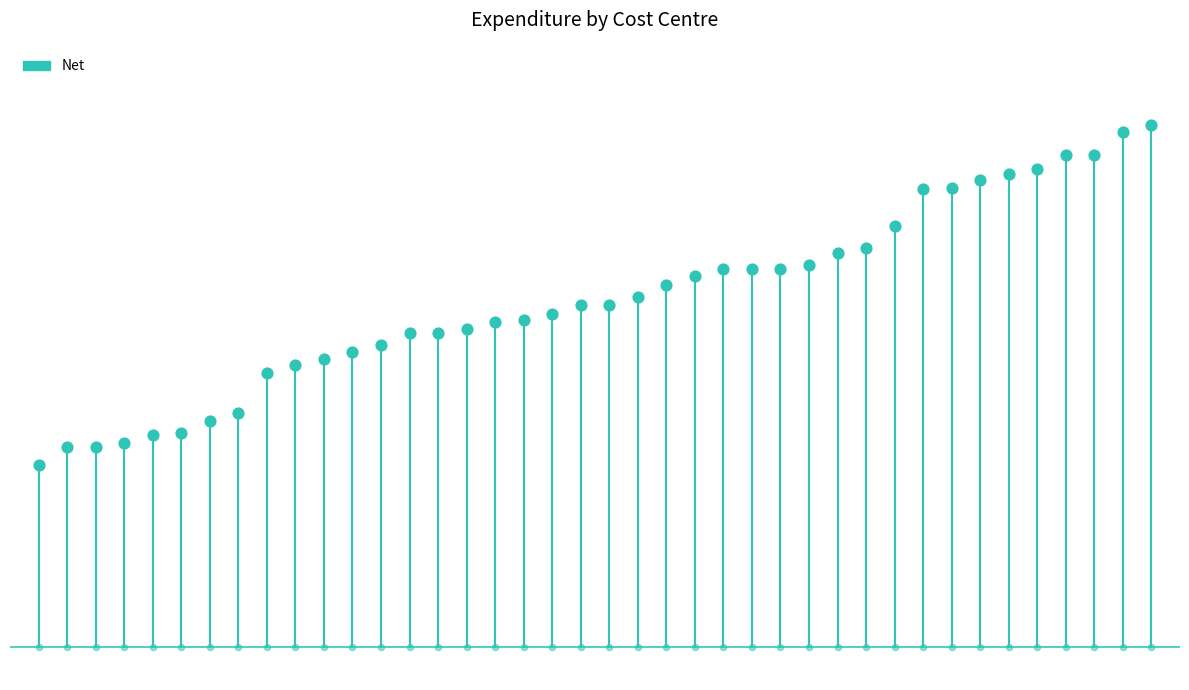

Approximately how many times larger is the value at 1 compared to 23?

0.5